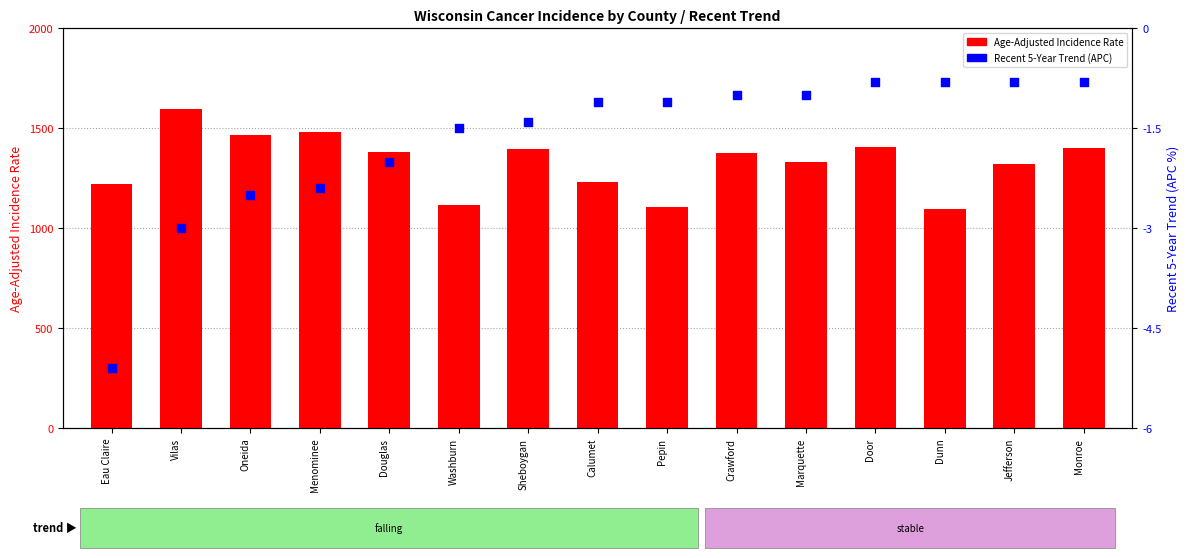

At how many categories does at least one series exceed 1272?

10